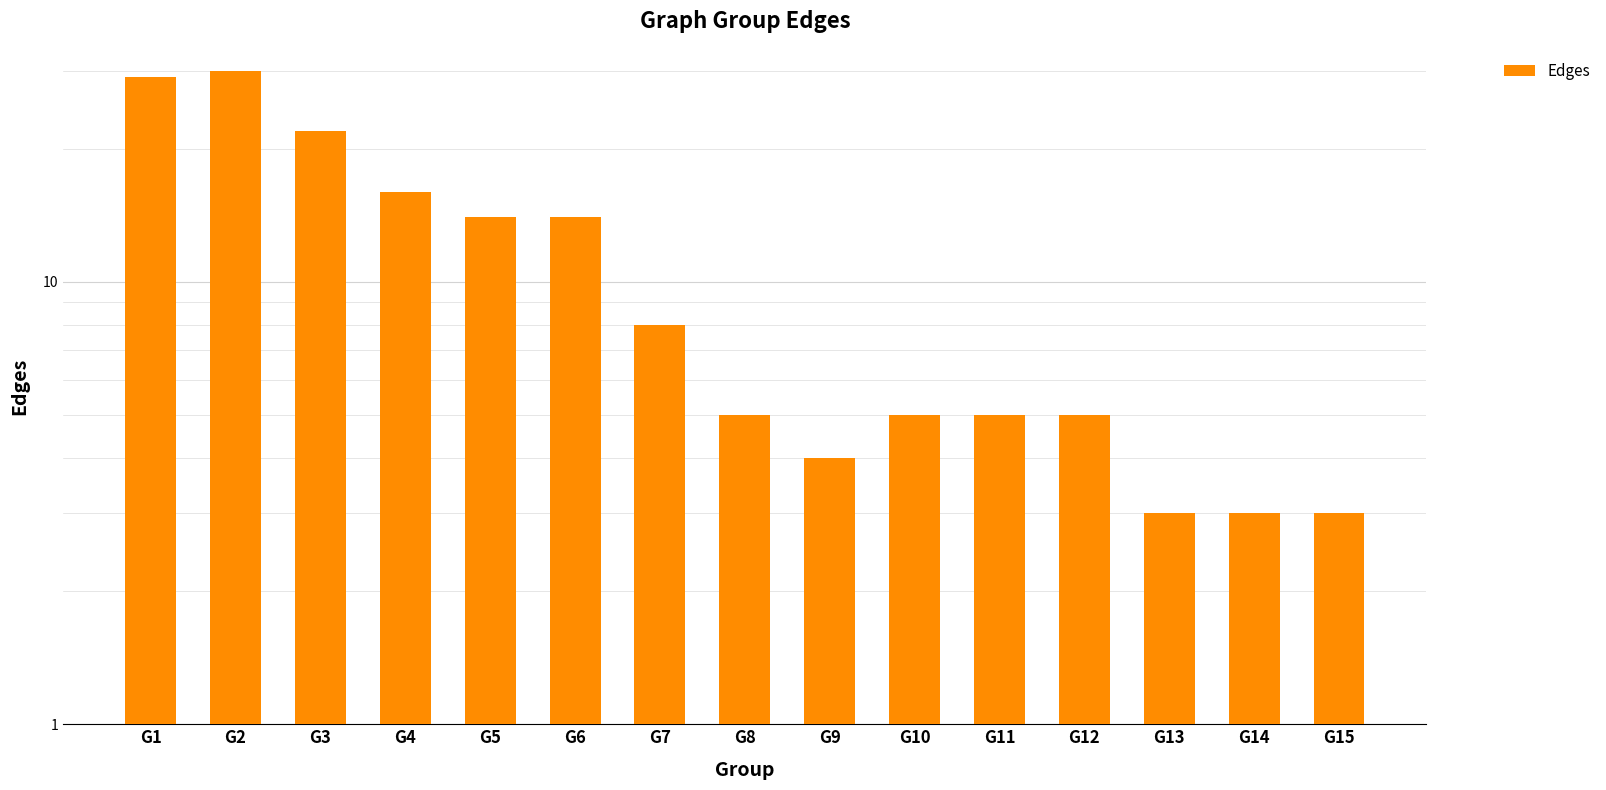

Reading left to right, what are all the values shown in this chart?

29	30	22	16	14	14	8	5	4	5	5	5	3	3	3